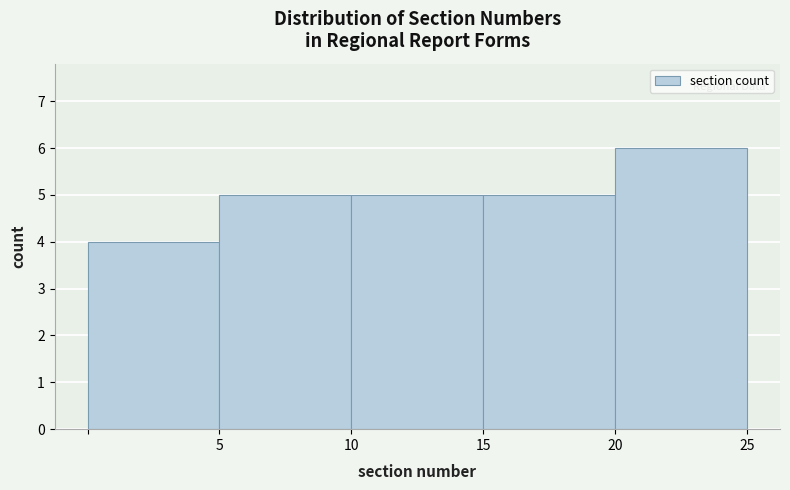

Reading left to right, transcribe this chart: for each bar, give the range it covers on the x-axis and its height. The values are not printed on the chart, so give them approximately, as read against the axis.

0 to 5: 4
5 to 10: 5
10 to 15: 5
15 to 20: 5
20 to 25: 6